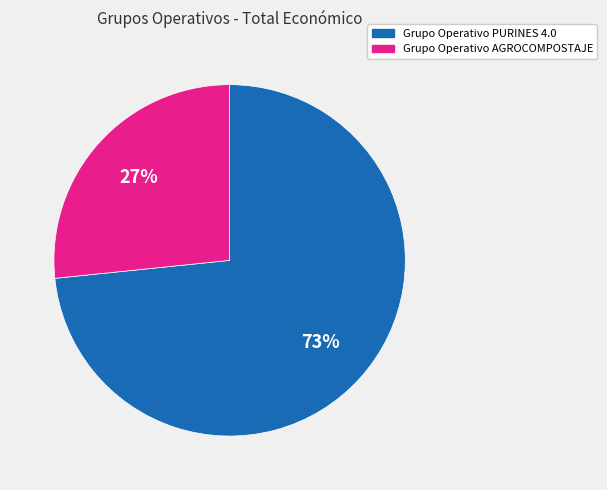

The Grupo Operativo AGROCOMPOSTAJE slice represents 27% of the pie. True or false?

True